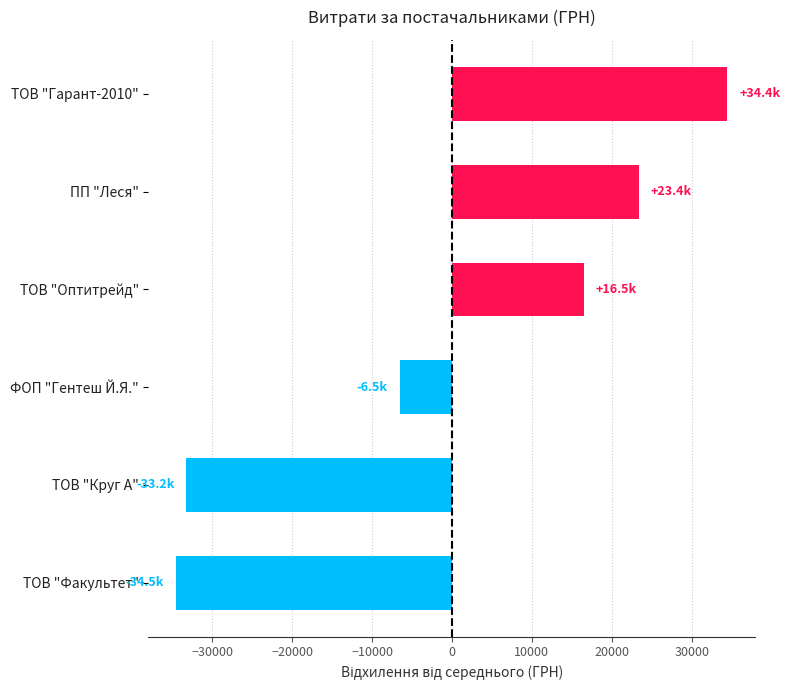

What is the approximate value at ТОВ "Круг А"?

-33241.7